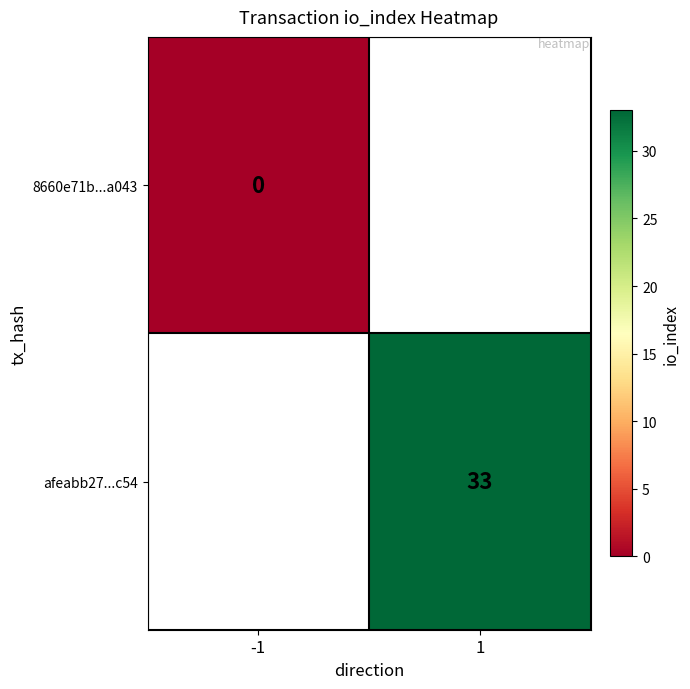

The value of afeabb27...c54 at 1 is 9. True or false?

False